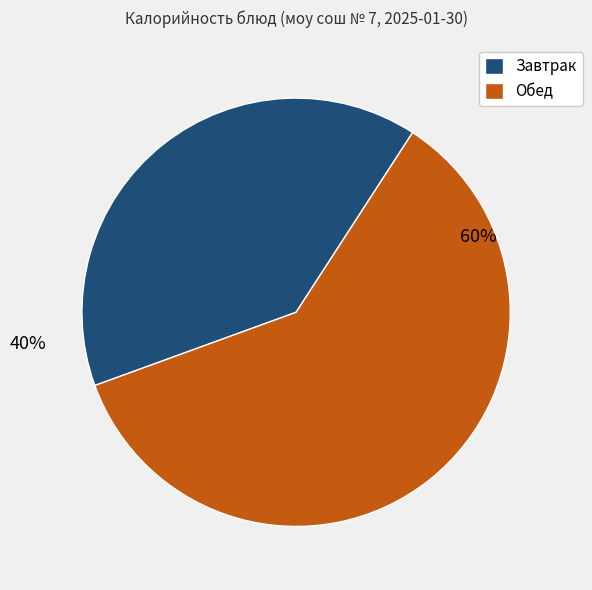

To the nearest percent, what is the average slice percentage?

50%